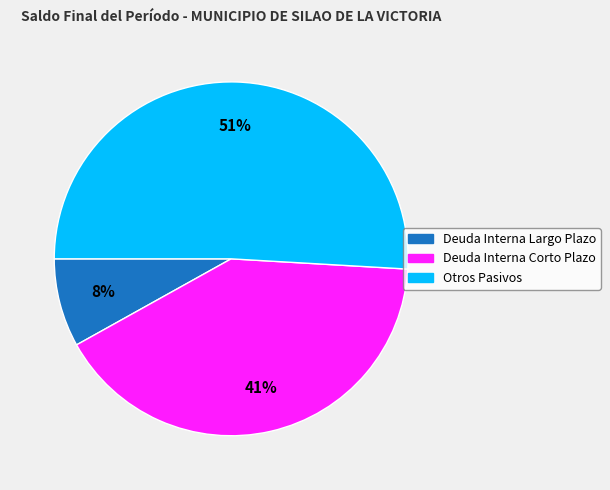

Rank the categories by value from lowest to highest.

Deuda Interna Largo Plazo, Deuda Interna Corto Plazo, Otros Pasivos